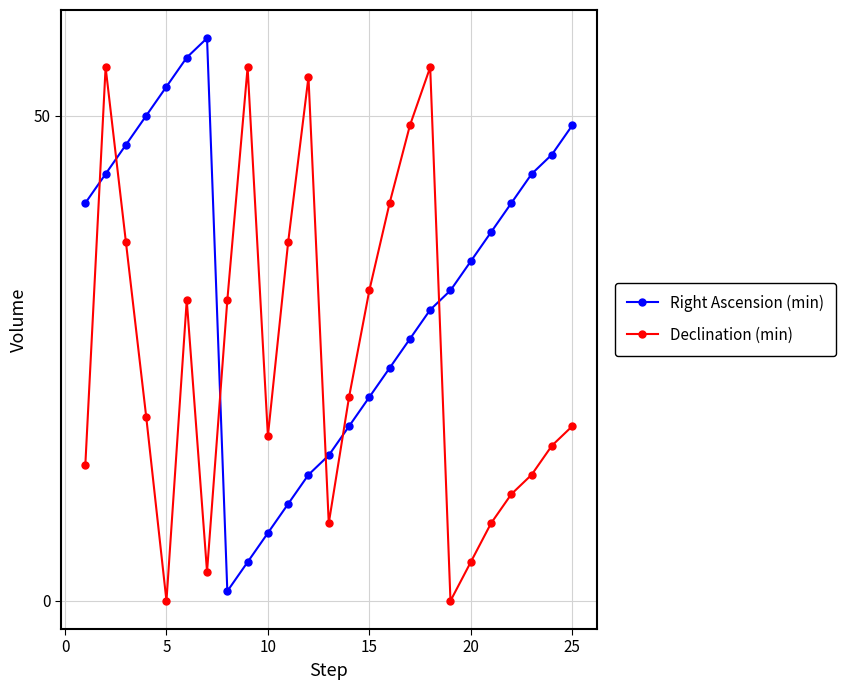

Rank the series by their average value, from highest to lowest.

Right Ascension (min), Declination (min)